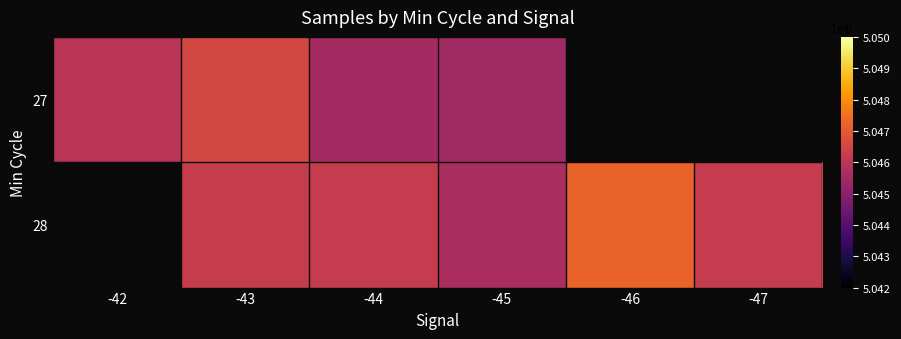

What is the difference between the highest and lowest values at -42?

5045959